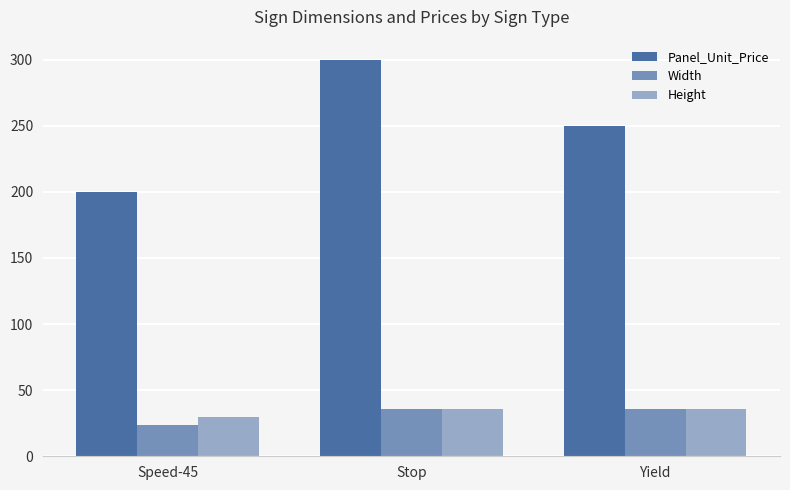

Does the chart contain stacked bars?

No